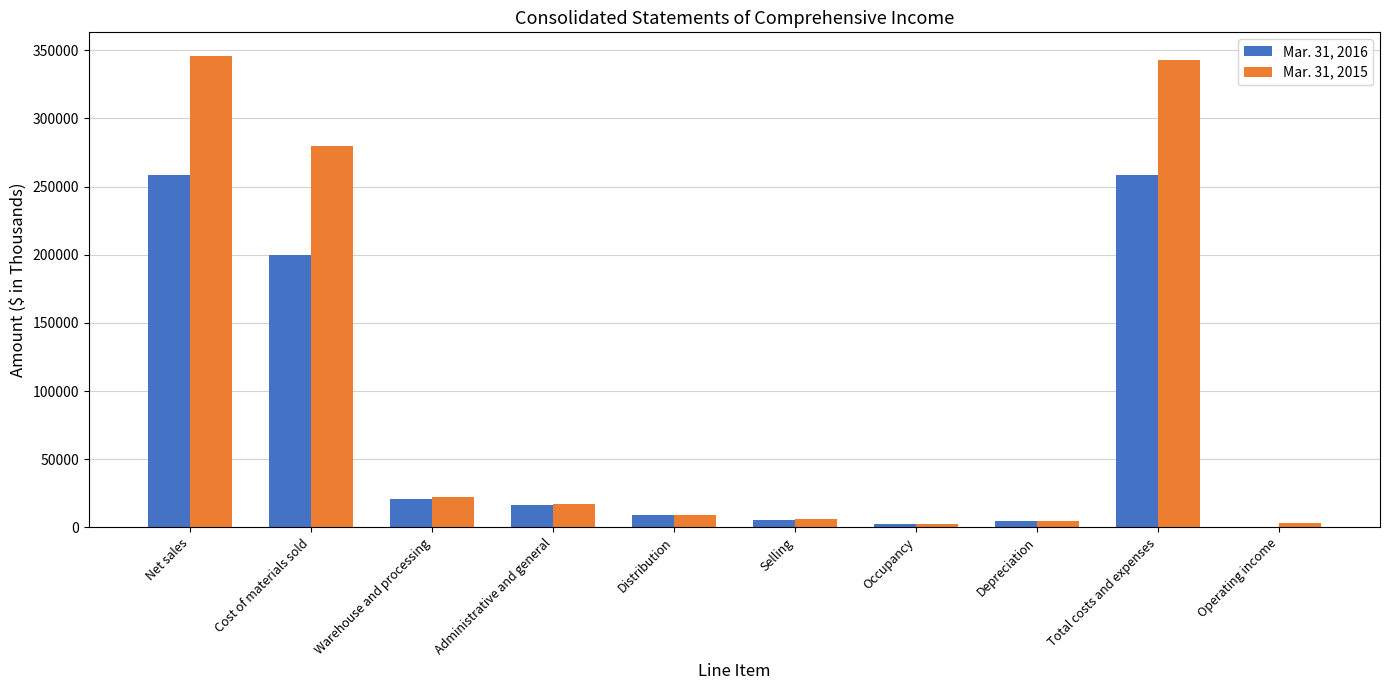

Which series has the largest total across all categories?

Mar. 31, 2015